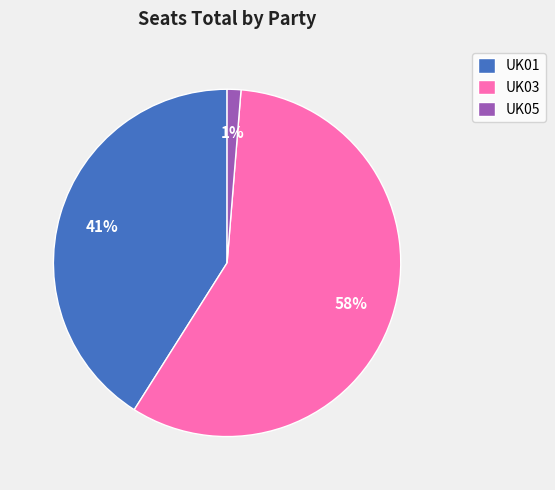

Which category has the biggest portion of the pie?

UK03